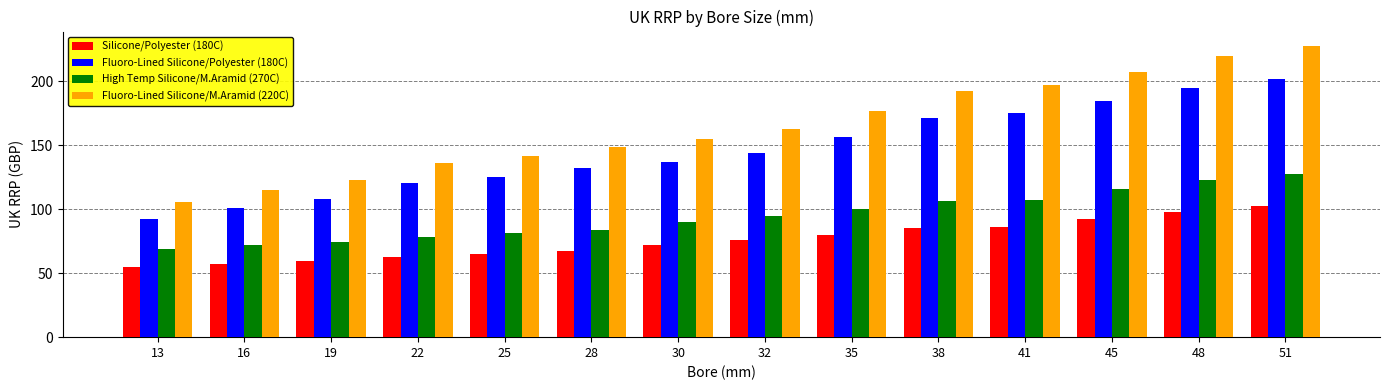

How many bars are there in total?

56